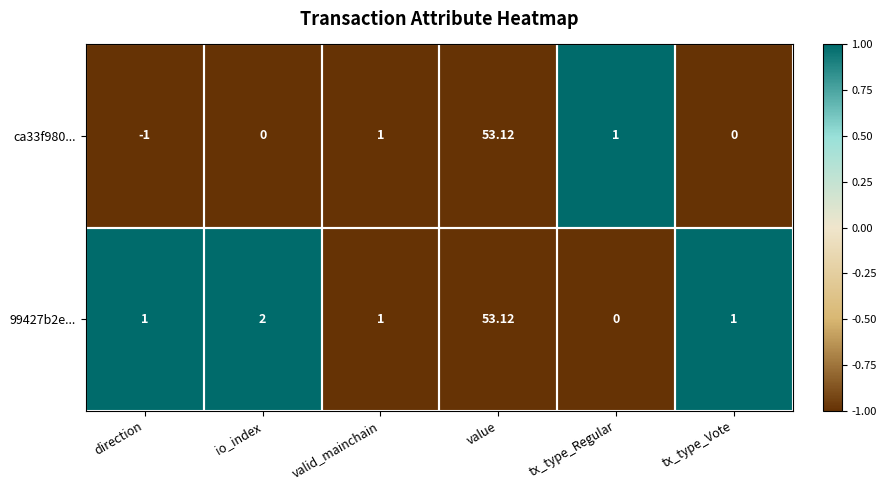

What is the spread (max minus min) of values at tx_type_Vote?

1.0